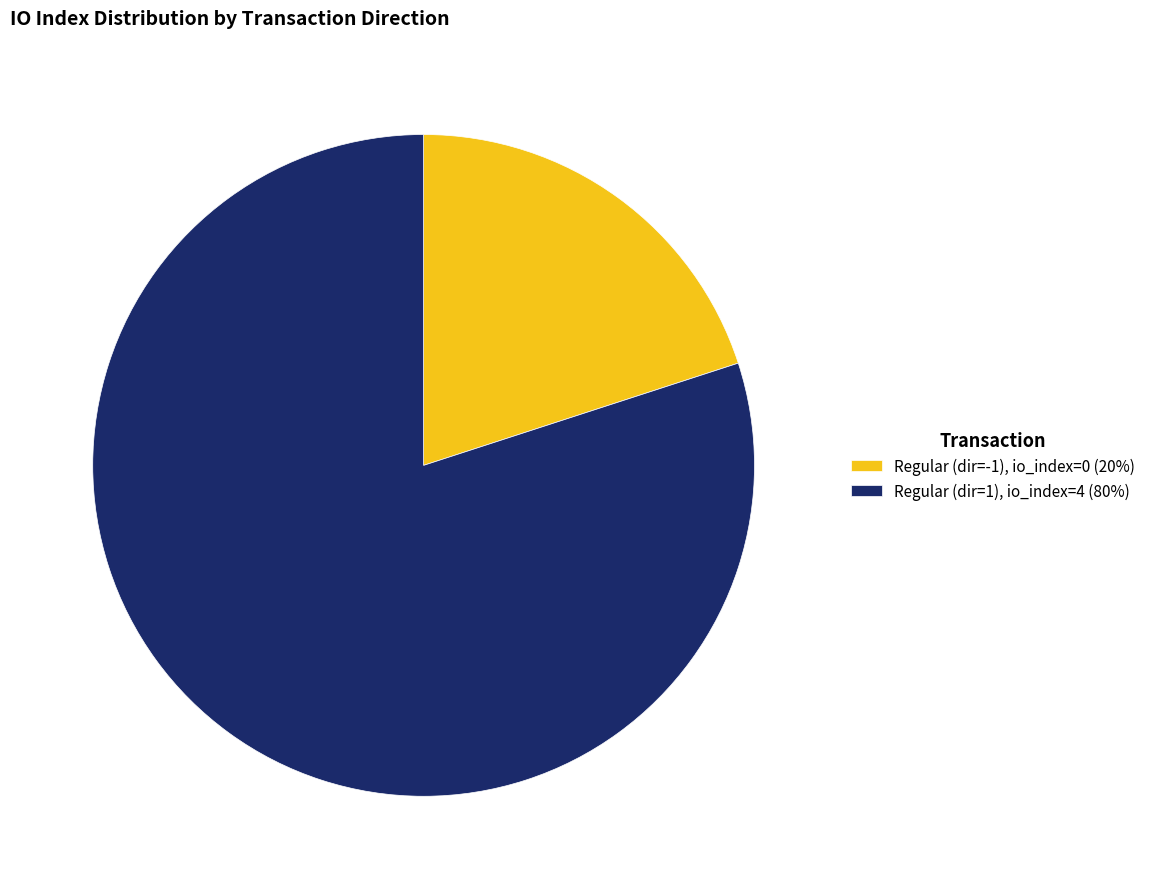

Between Regular (dir=-1), io_index=0 (20%) and Regular (dir=1), io_index=4 (80%), which is larger?

Regular (dir=1), io_index=4 (80%)